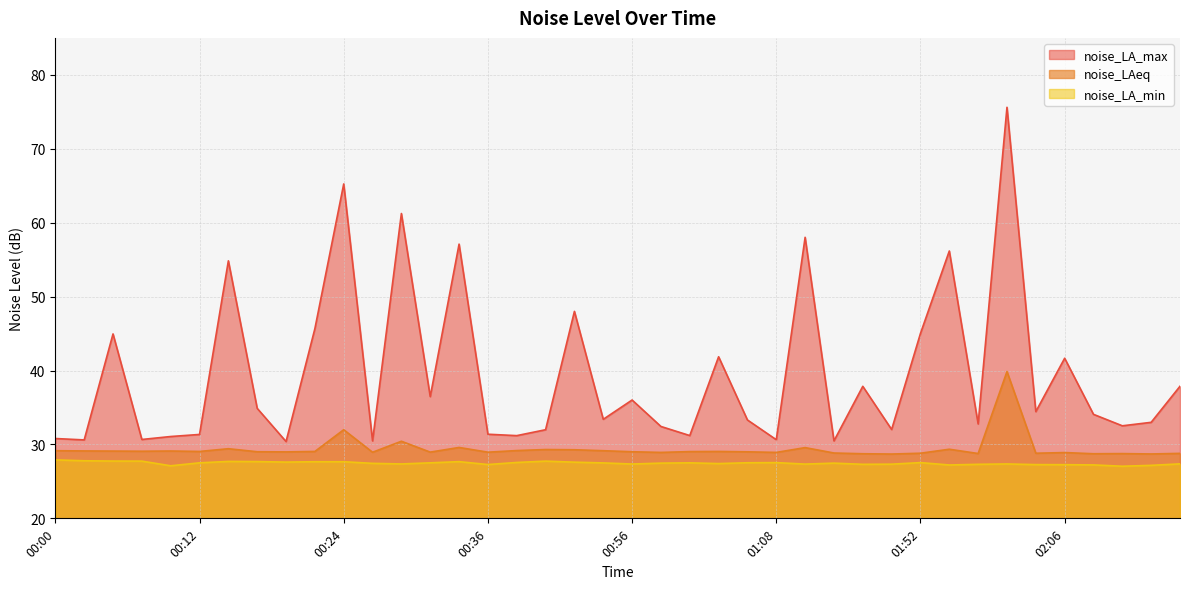

The noise_LAeq series shows 29.4 at 00:14. True or false?

True